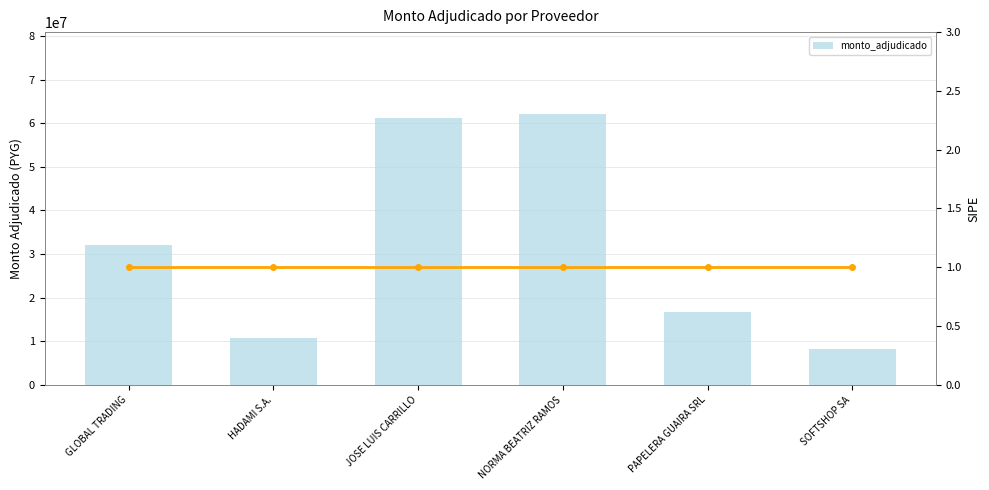

True or false: the data shows 14289692 at HADAMI S.A..

False